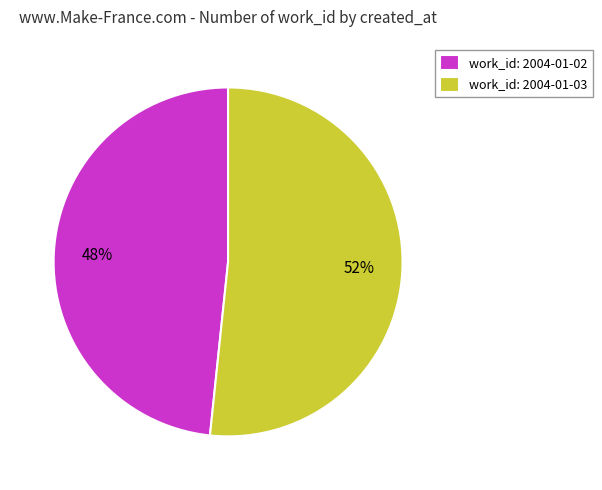

What percentage is the work_id: 2004-01-03 slice, to the nearest percent?

52%